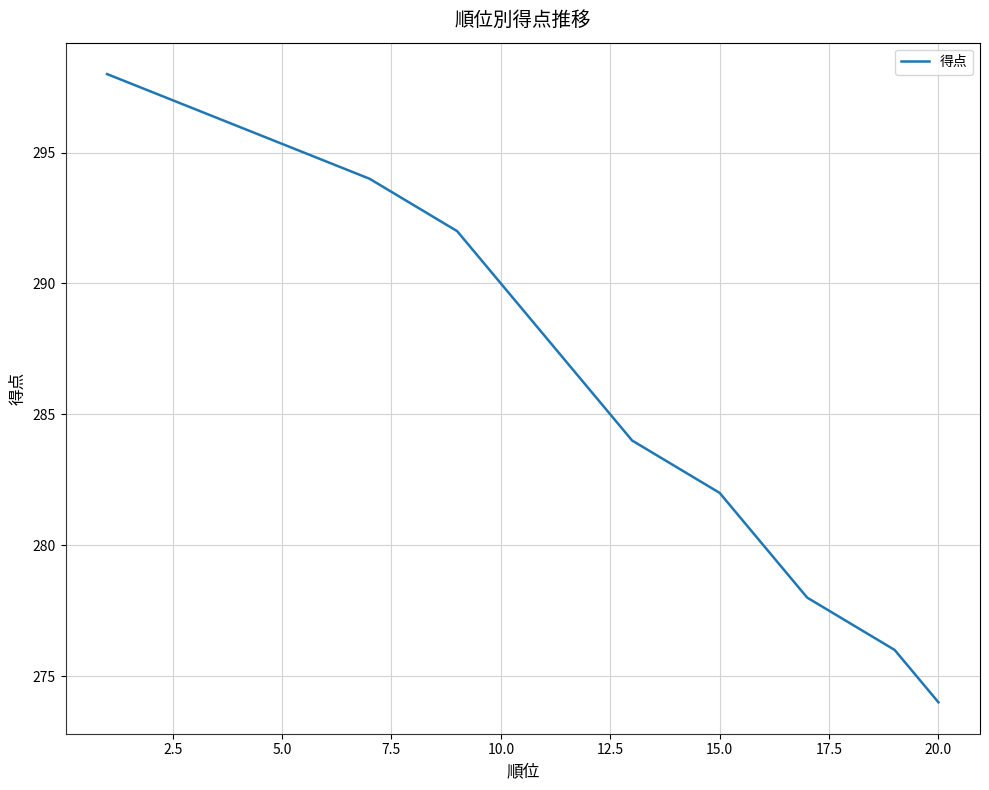

What is the difference between the maximum and minimum values?

24